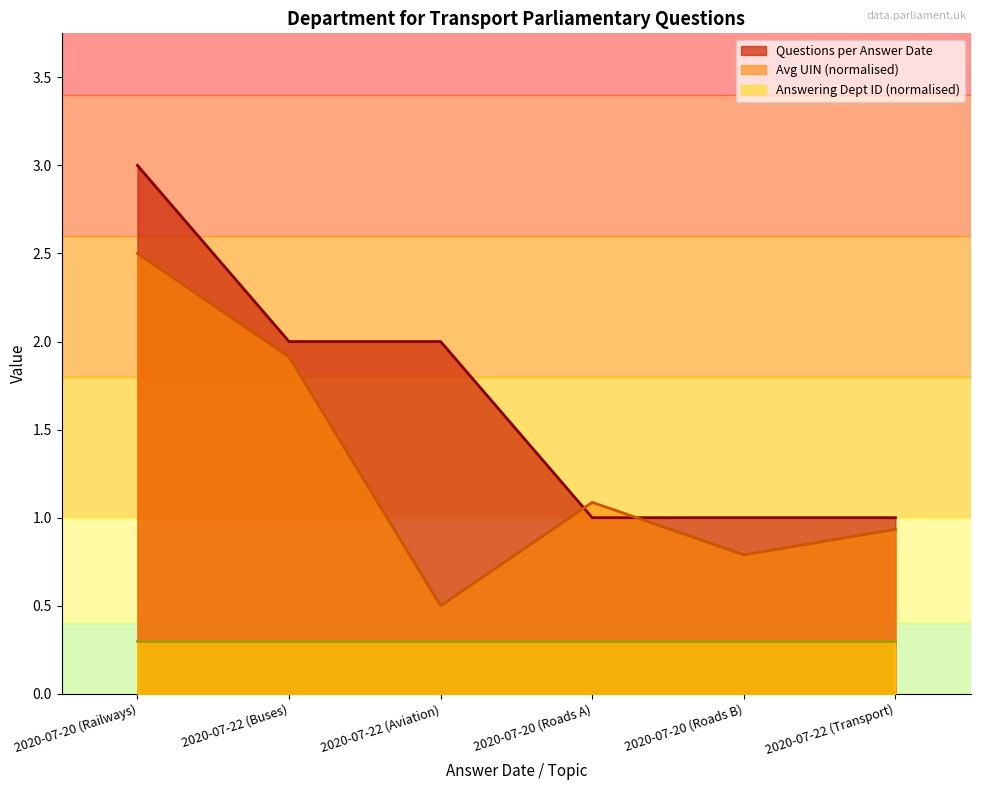

List the series in order of their peak value, highest first.

Questions per Answer Date, Avg UIN (normalised), Answering Dept ID (normalised)